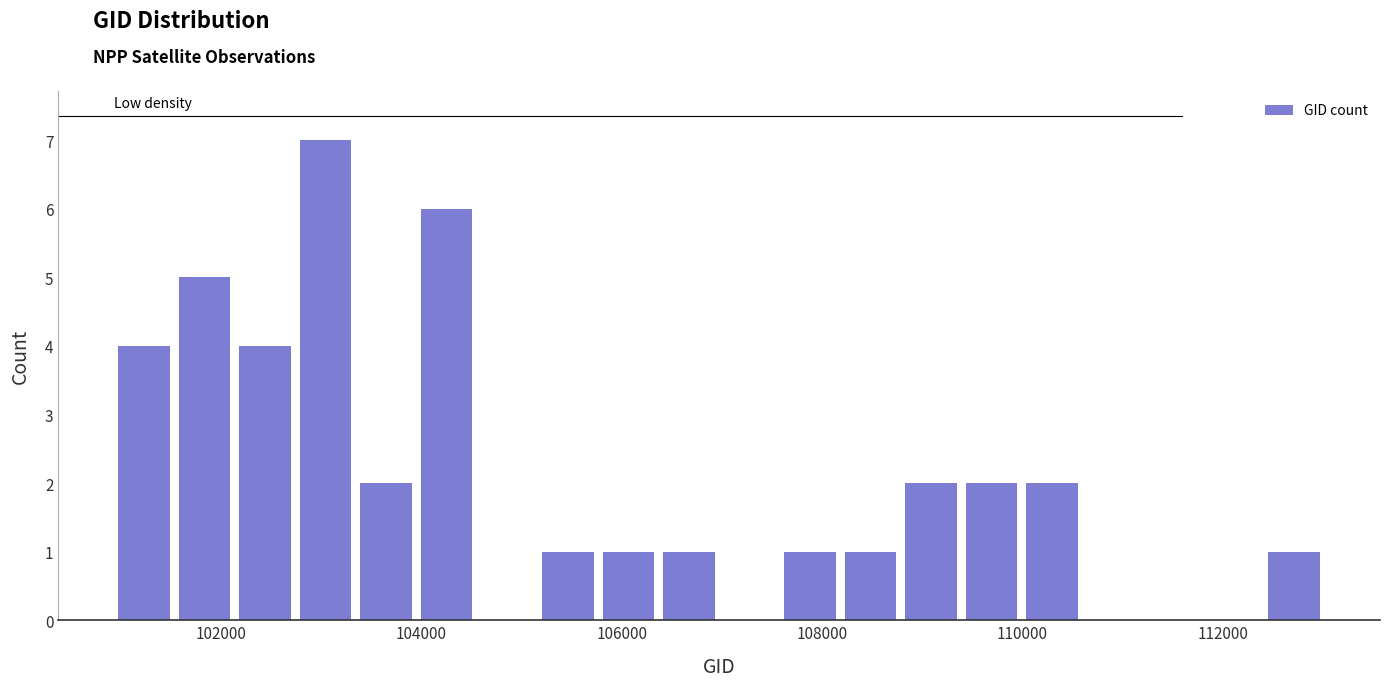

Read against the x-axis, roughly where is the centre of the tallest bar?

103000